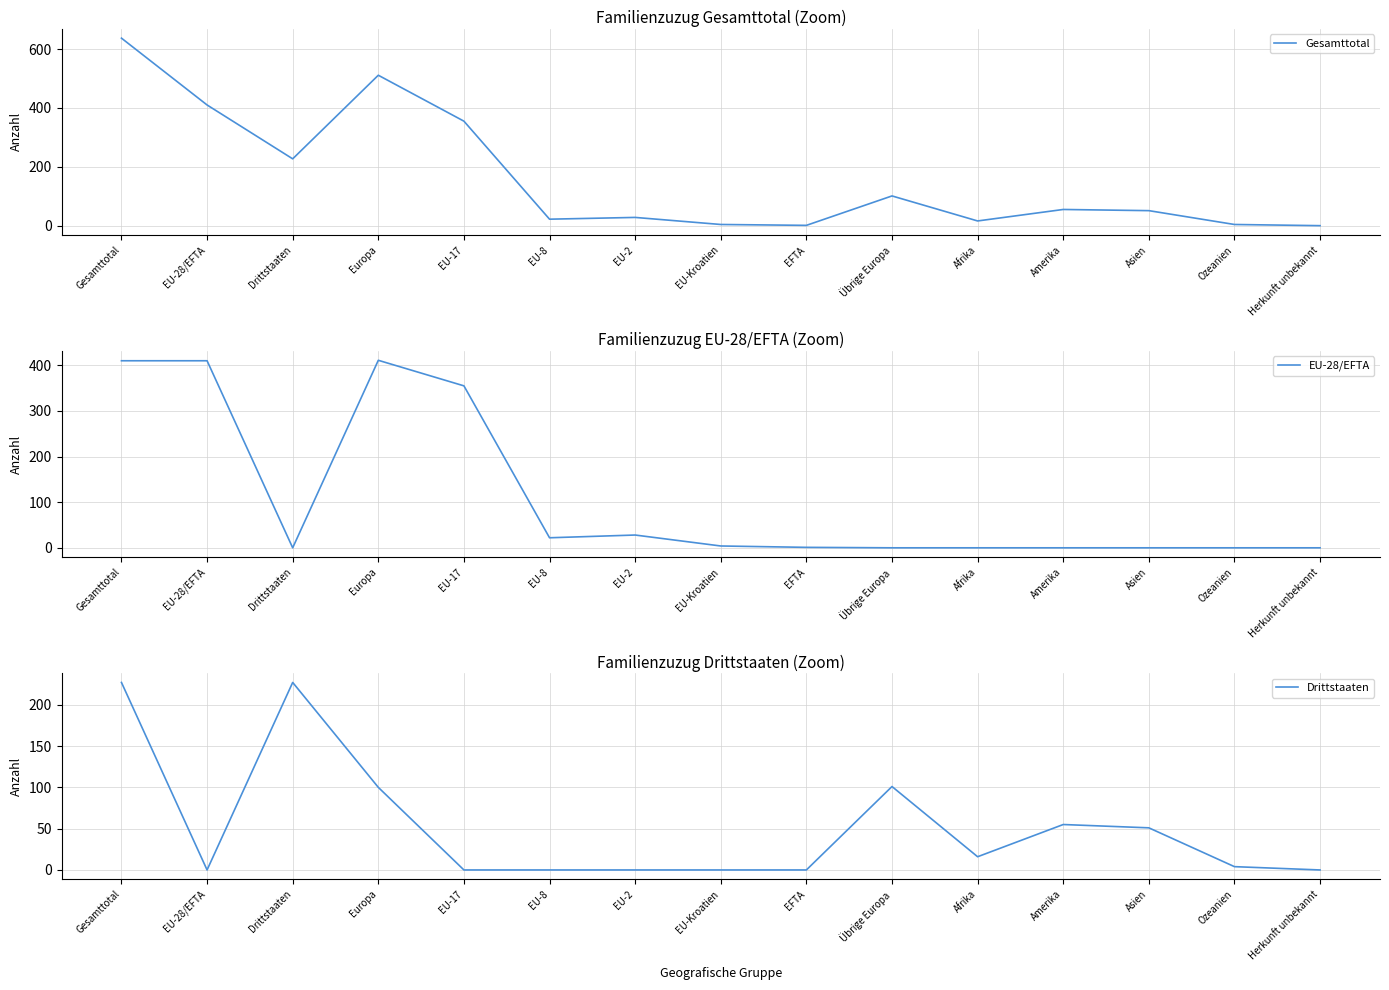

At which category is the sum across all series the highest?

Gesamttotal